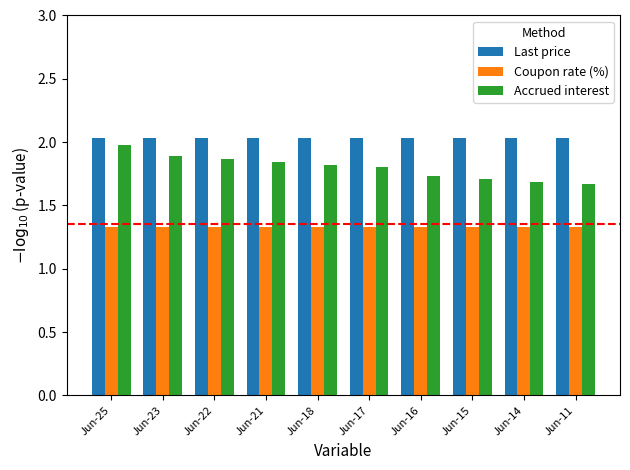

What is the sum of all Accrued interest values?

18.0